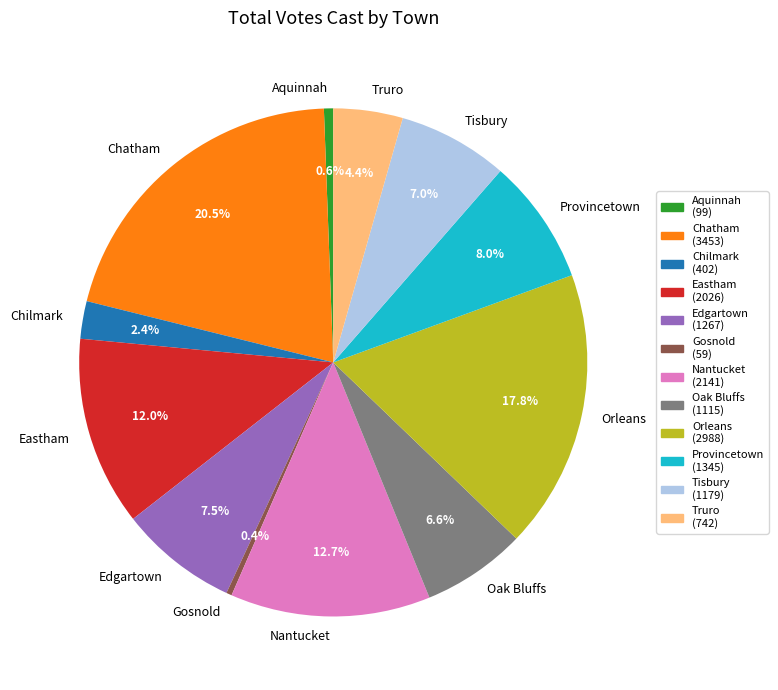

Is there a majority slice in this chart?

No